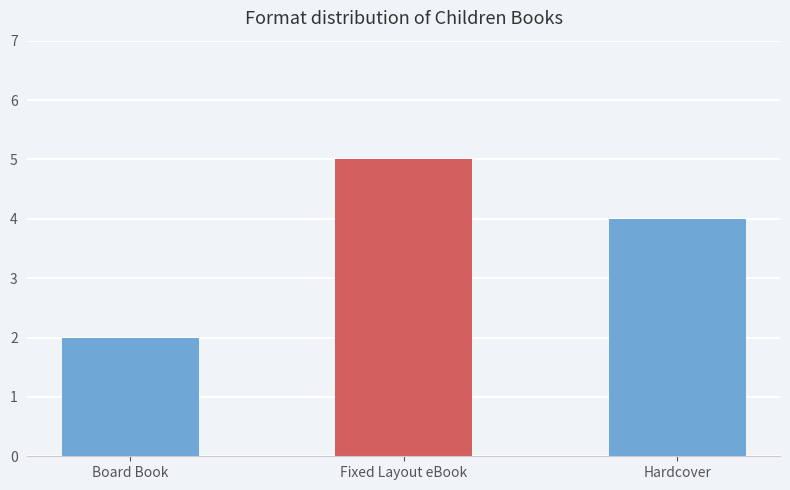

What is the minimum value shown in the chart?

2